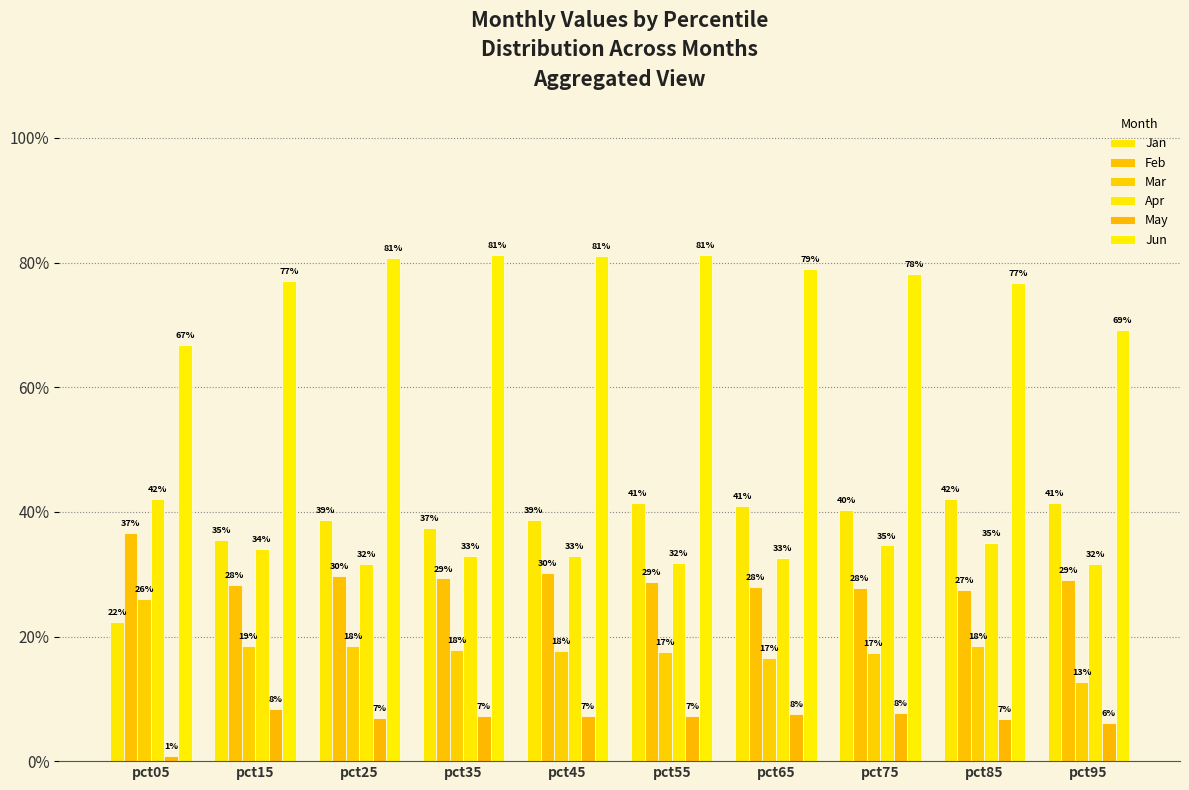

What are all the series names shown in the legend?

Jan, Feb, Mar, Apr, May, Jun